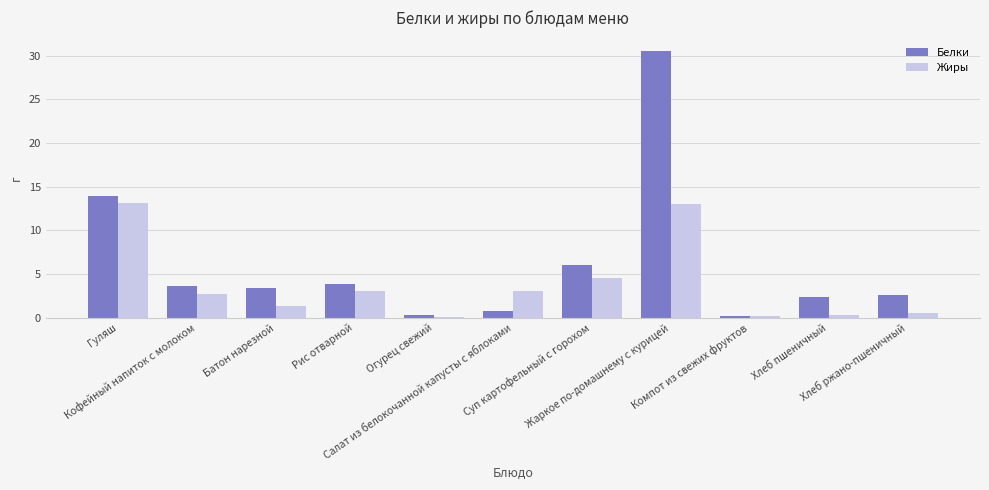

What are all the series names shown in the legend?

Белки, Жиры